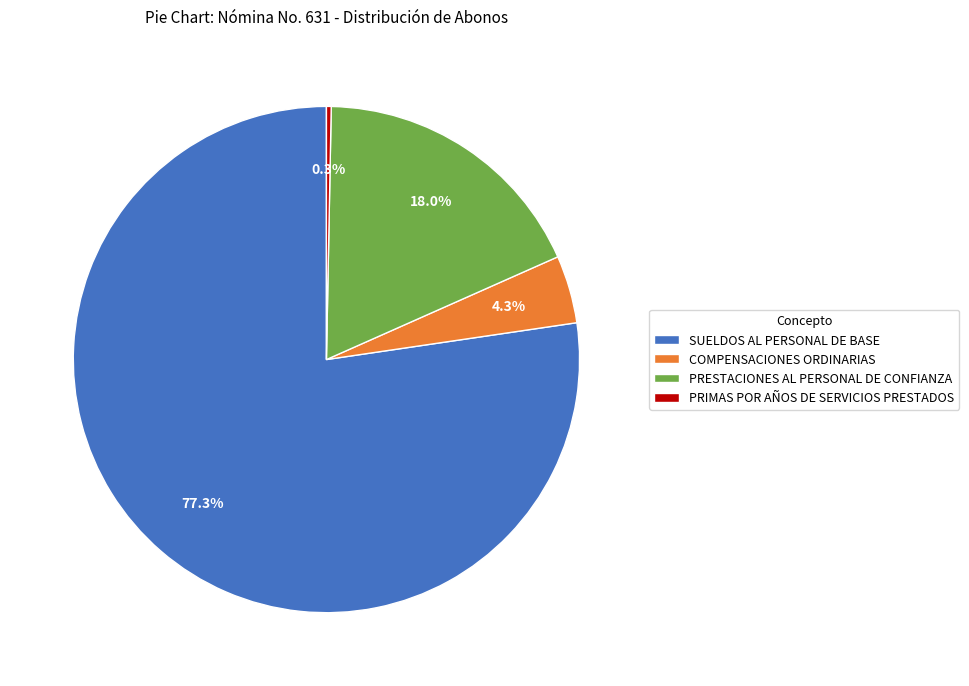

Which slice is the largest?

SUELDOS AL PERSONAL DE BASE